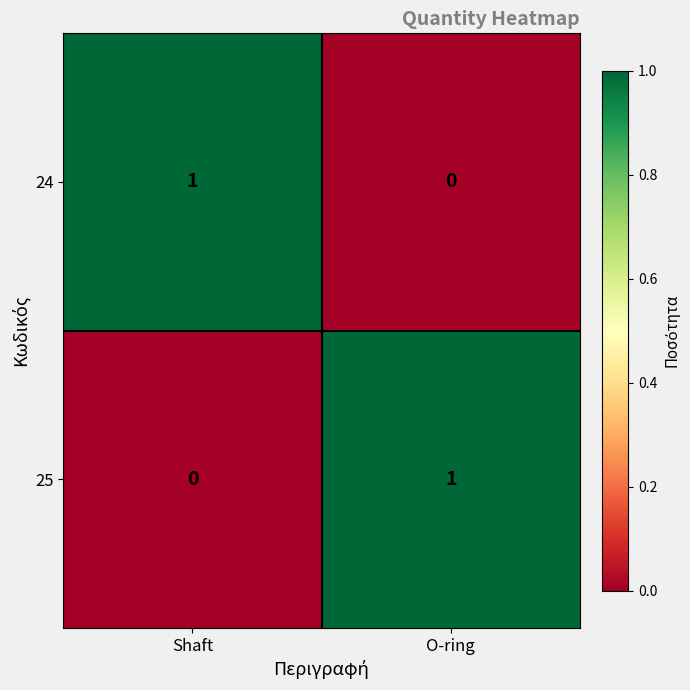

Is the value of 24 at Shaft greater than the value of 25 at Shaft?

Yes